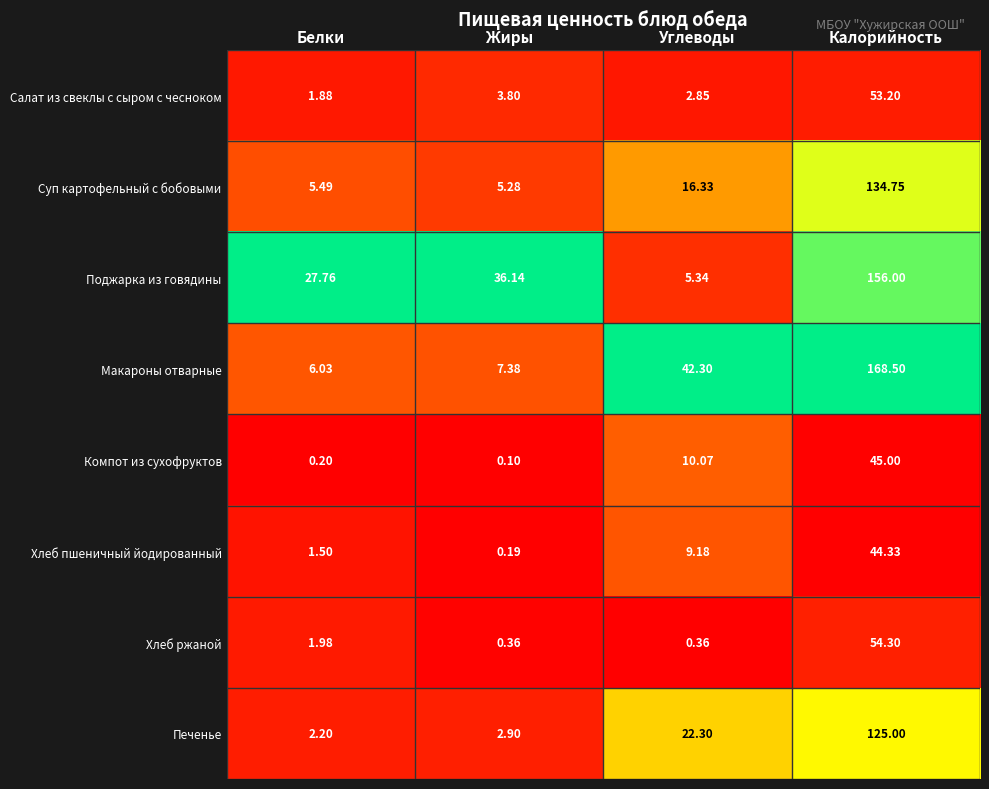

Which label corresponds to the smallest value in the chart?

Жиры